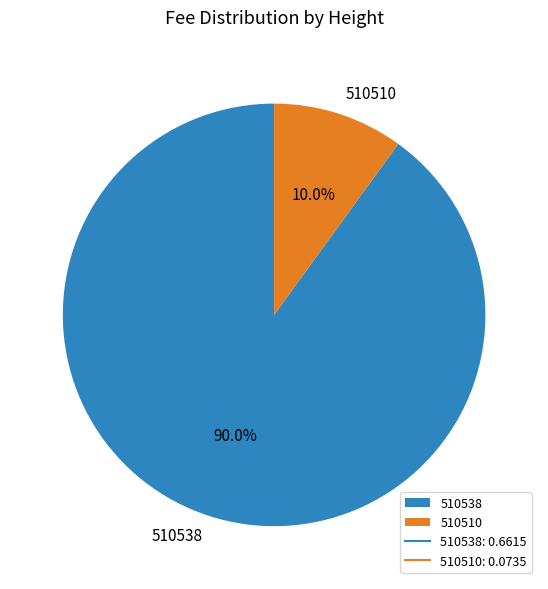

What is the smallest slice in the pie chart?

510510